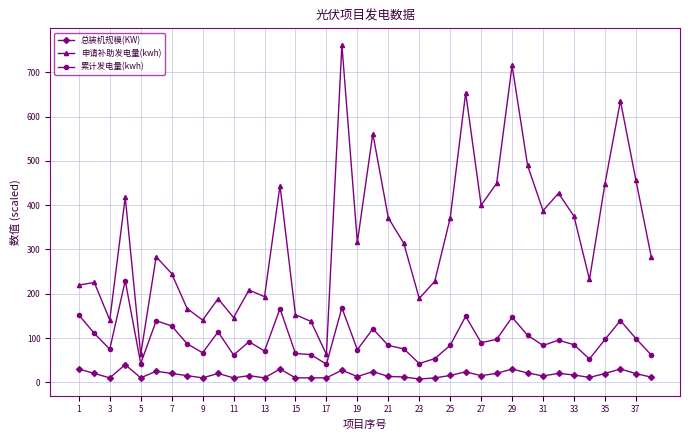

True or false: 申请补助发电量(kwh) and 累计发电量(kwh) intersect in this chart.

False